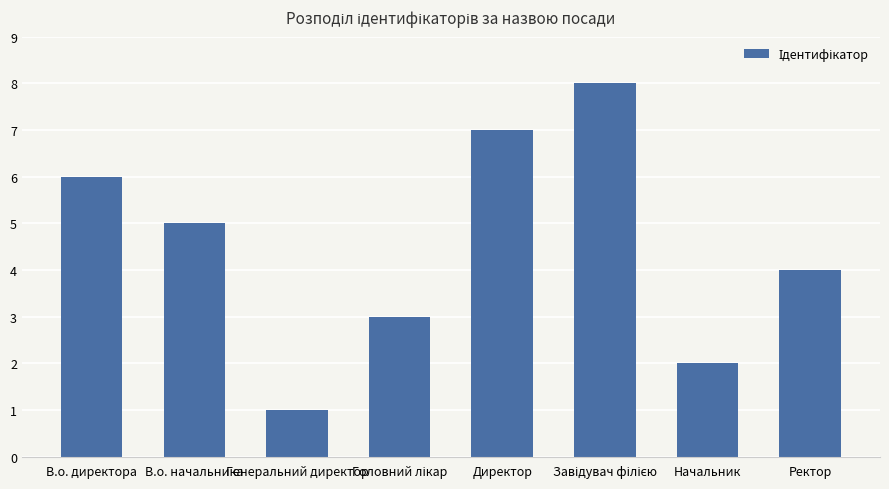

What is the label of the 6th bar from the right?

Генеральний директор